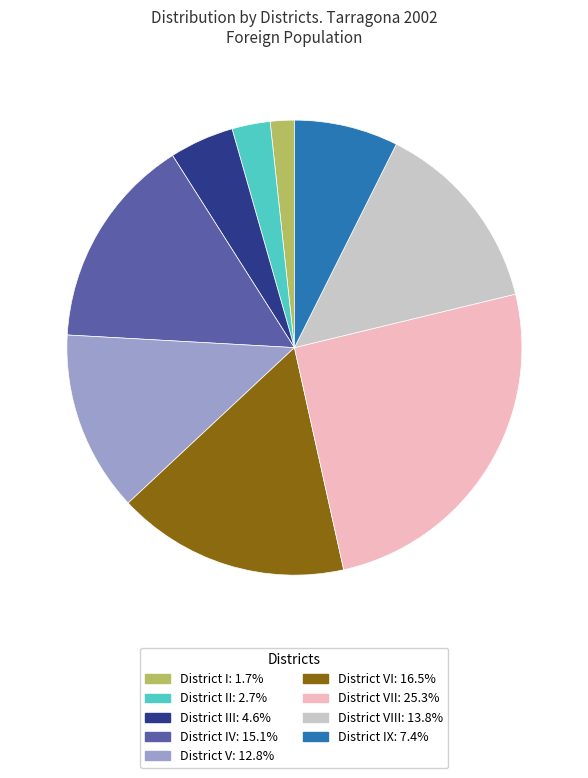

Do District I: 1.7% and District IX: 7.4% together represent more than half of the pie?

No